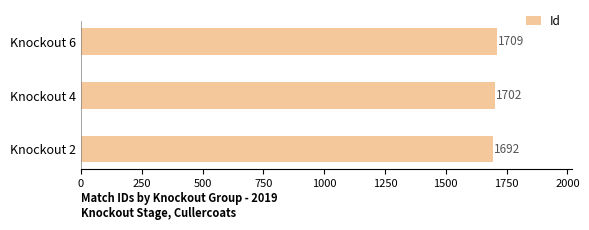

Count the number of data series in this chart.

1